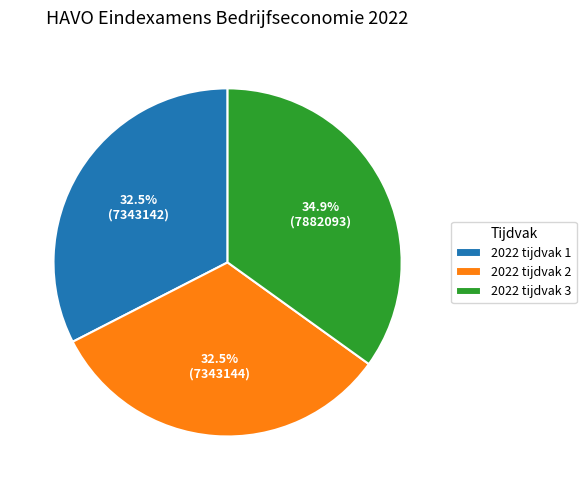

The 2022 tijdvak 3 slice represents 22% of the pie. True or false?

False